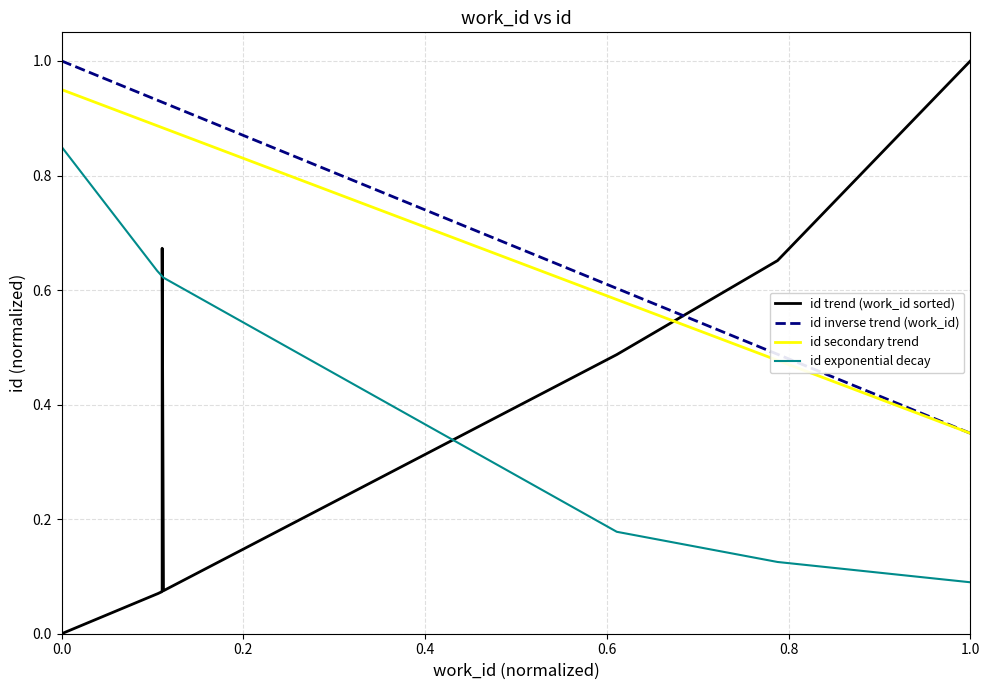

Does the chart display data point markers on the line(s)?

No